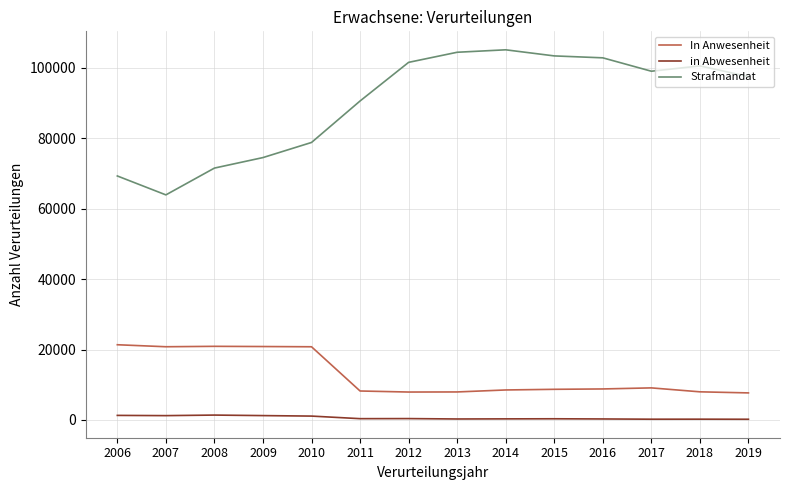

At how many categories does at least one series exceed 45300?

14